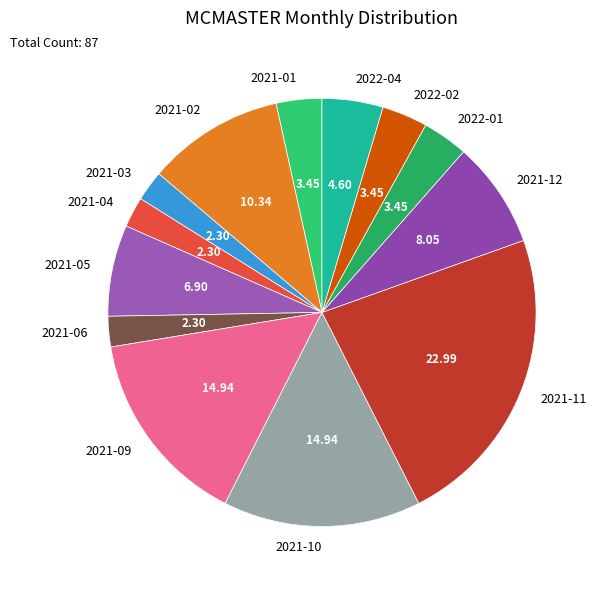

How many slices are in this pie chart?

13